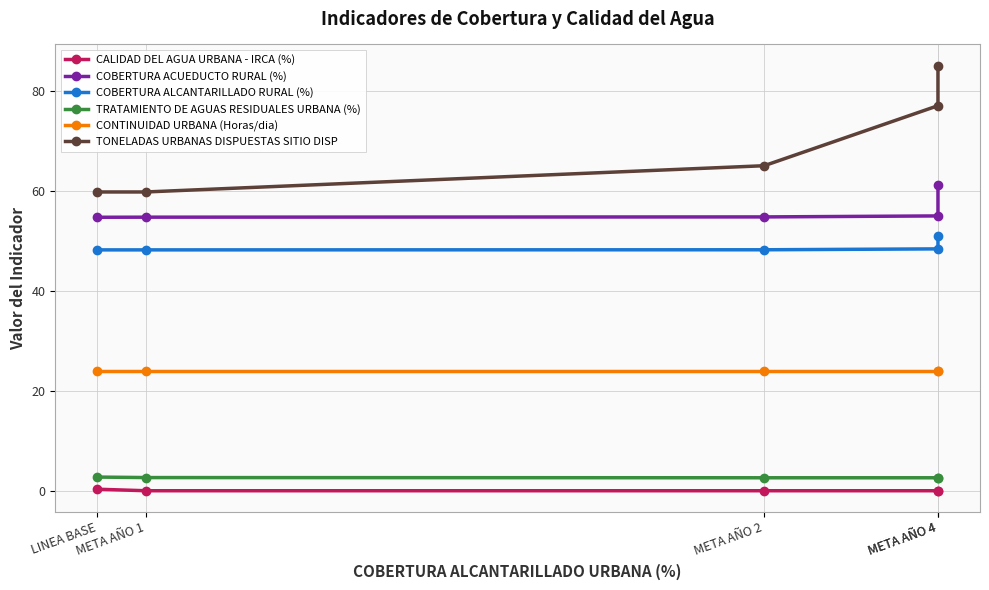

Which series has the widest spread of values?

TONELADAS URBANAS DISPUESTAS SITIO DISP